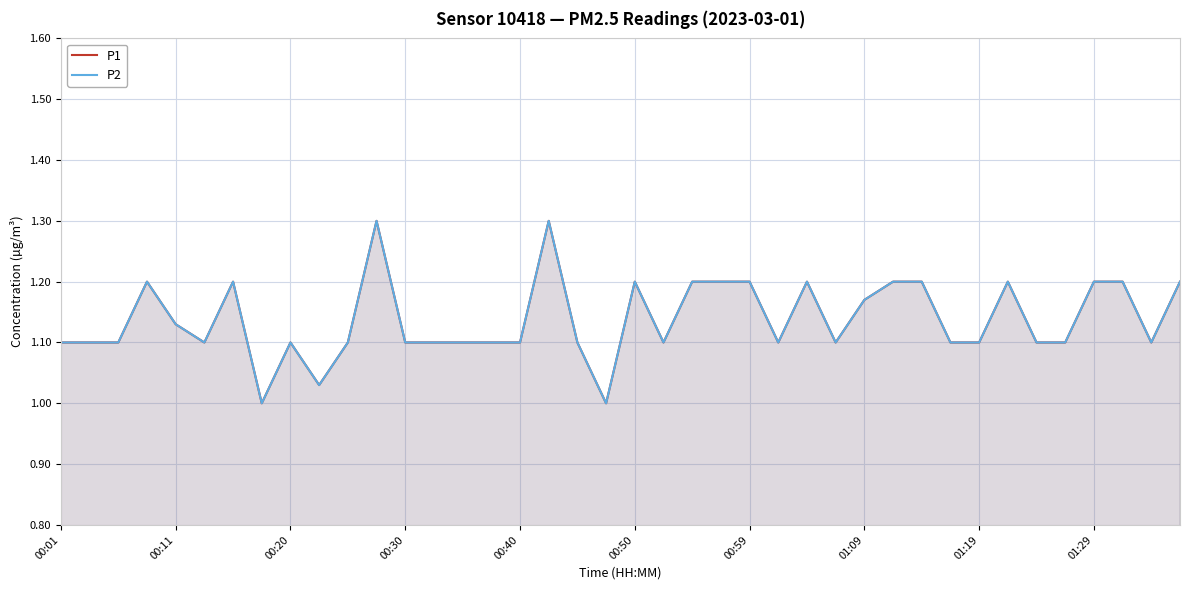

What is the sum of all P2 values?

45.5